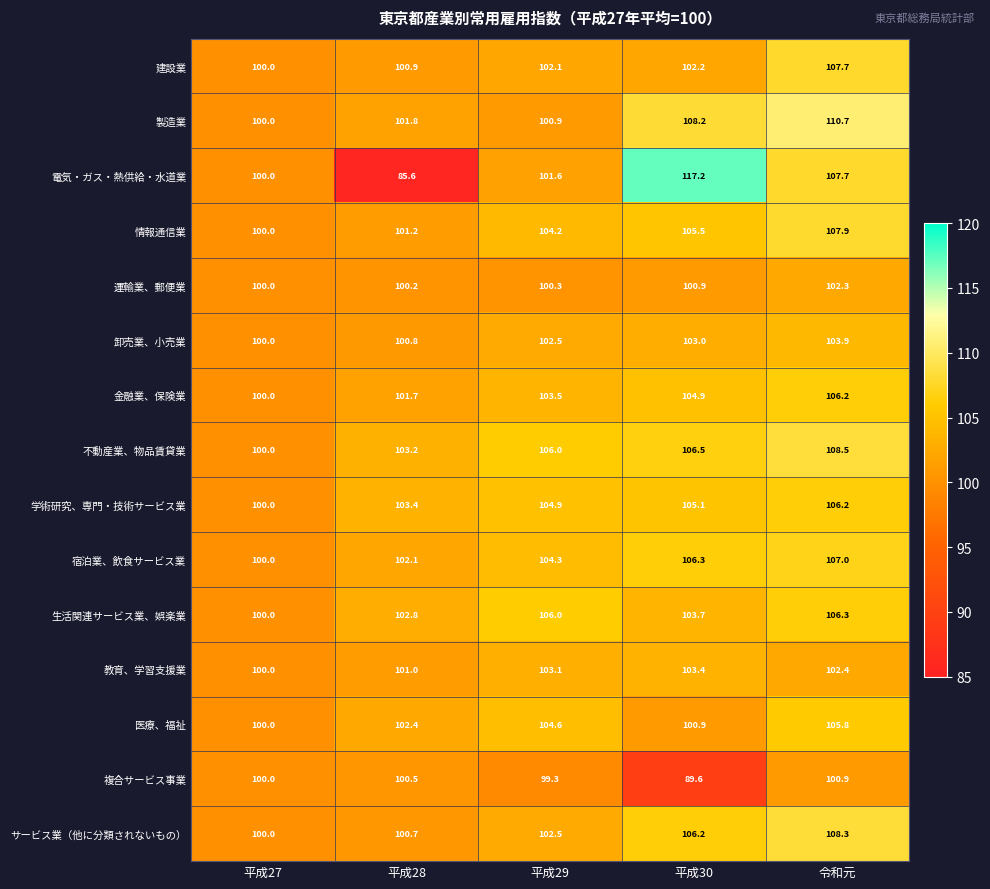

At which label does 教育、学習支援業 reach its minimum?

平成27